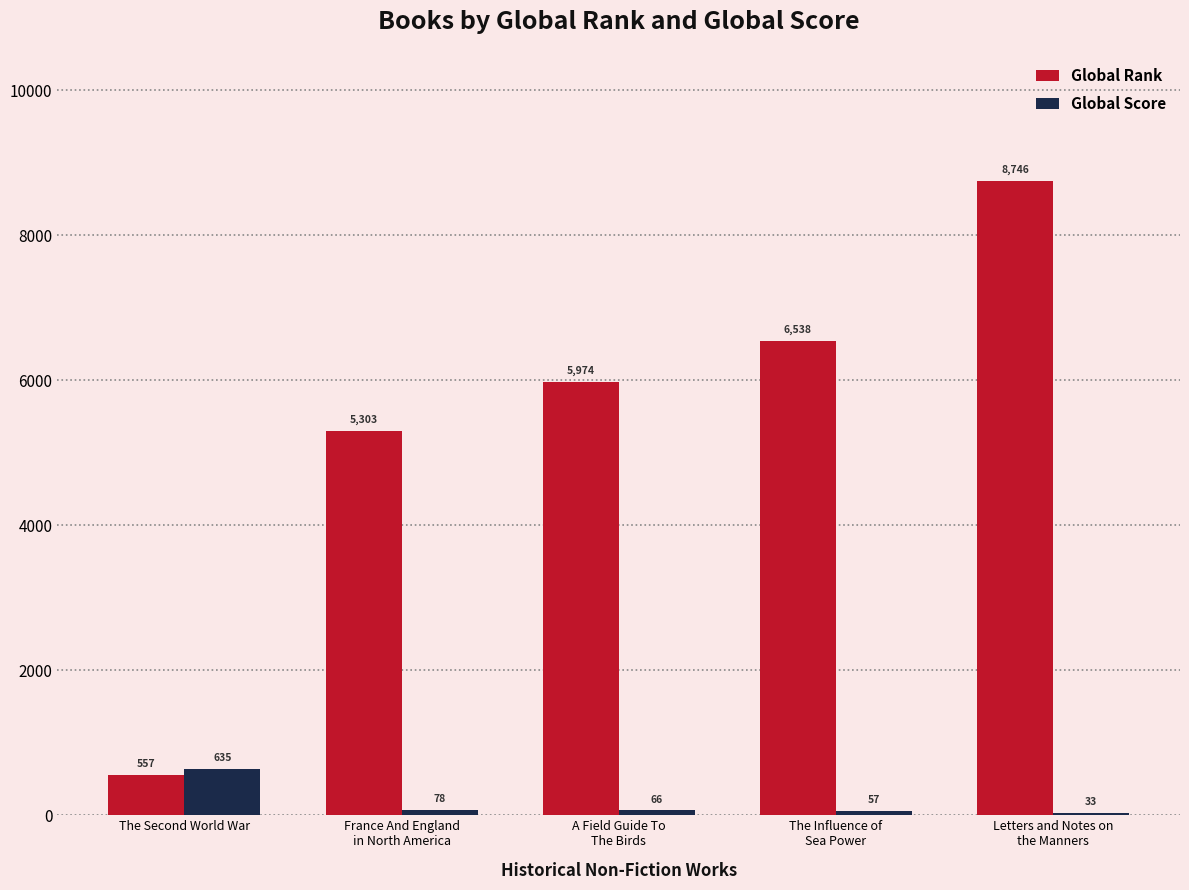

What value does the Global Score series have at Letters and Notes on
the Manners?

33